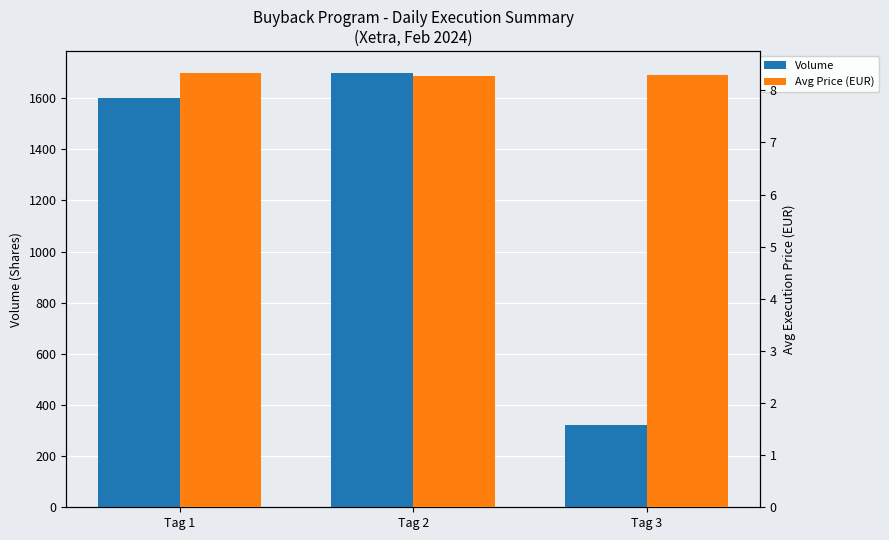

How many bars are there in each group?

2